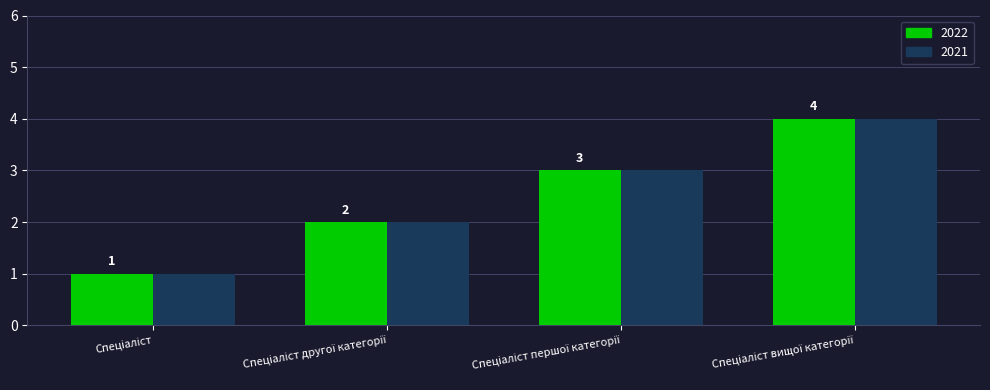

What is the greatest value displayed?

4